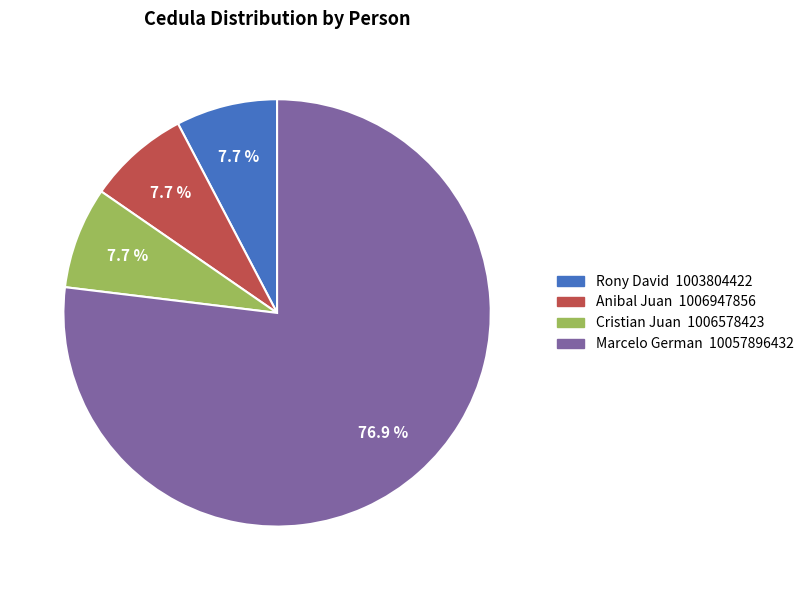

Does any single category account for the majority?

Yes